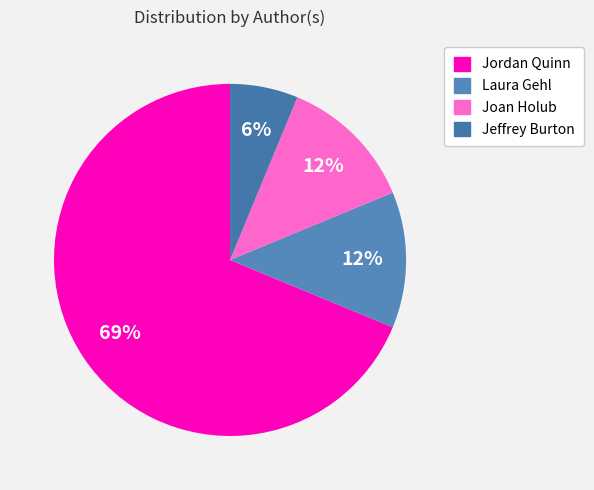

Is there a majority slice in this chart?

Yes